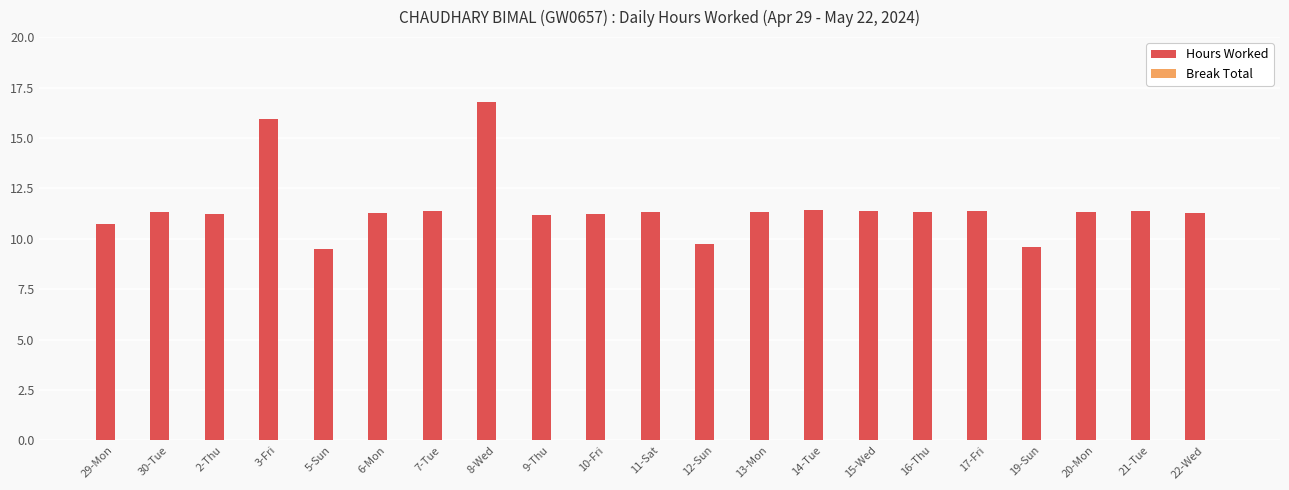

What is the difference between the maximum and second lowest values?

7.2